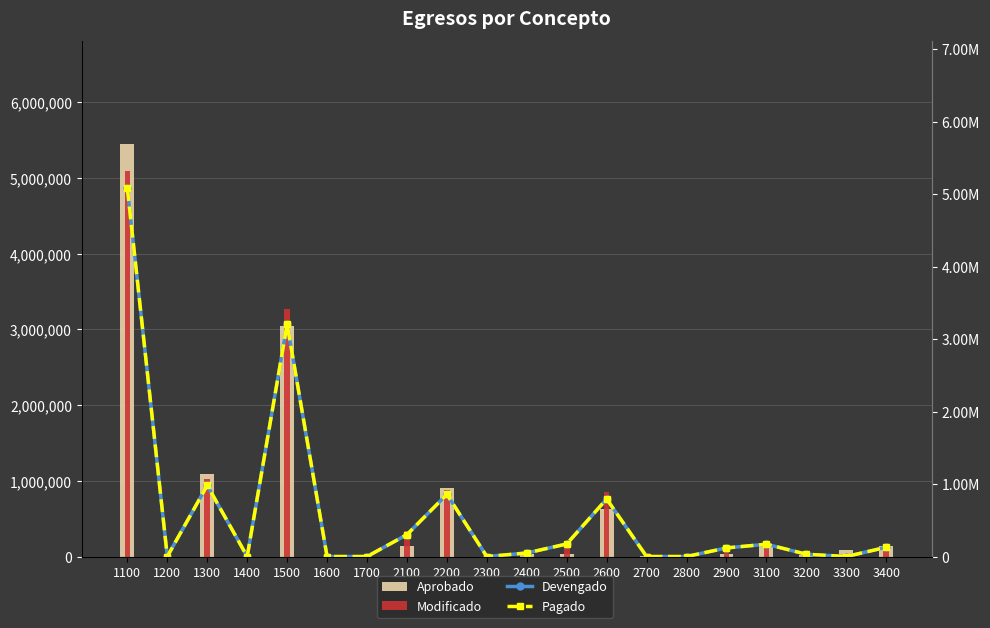

At which category does the chart reach its peak across all series?

1100